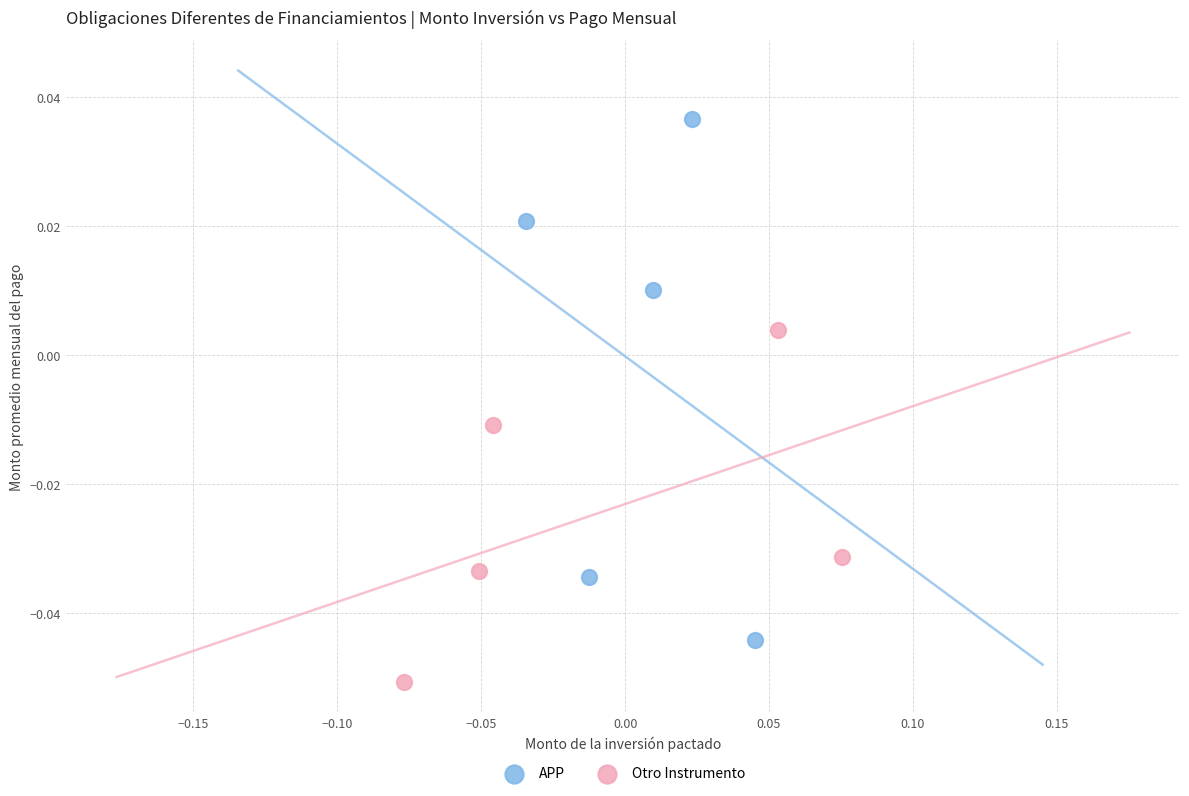

Which series has the largest Y range (max minus min)?

APP